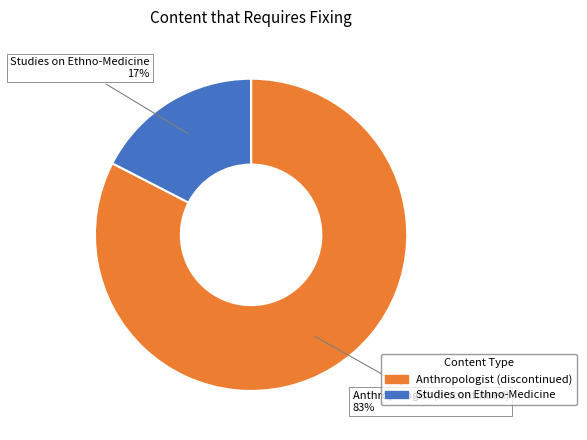

To the nearest percent, what is the average slice percentage?

50%